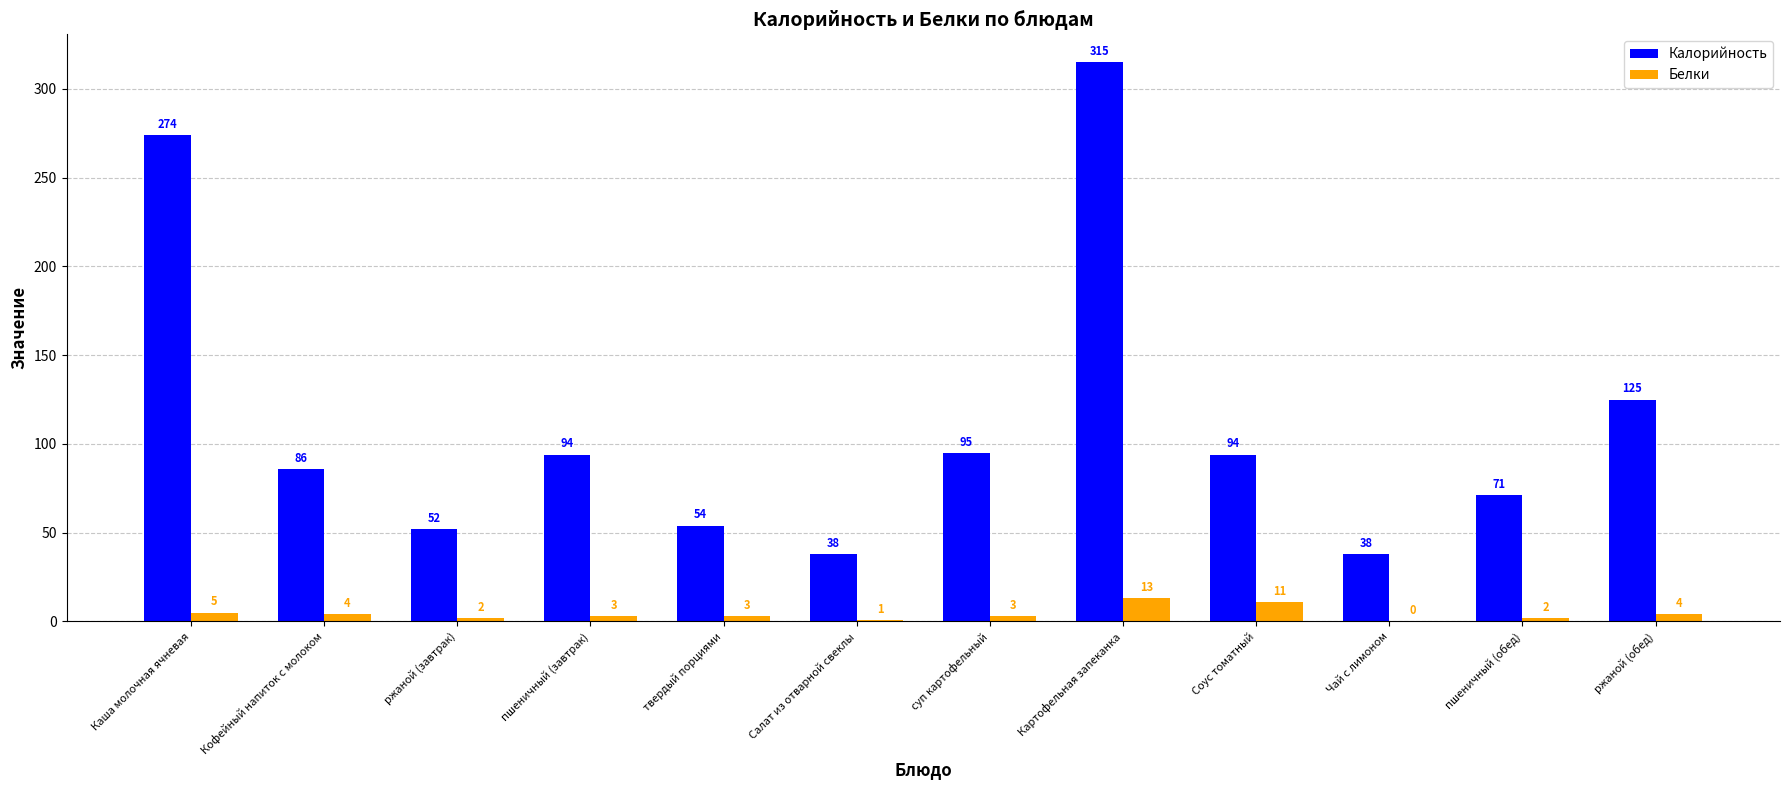

True or false: Калорийность has a value of 71 at пшеничный (обед).

True